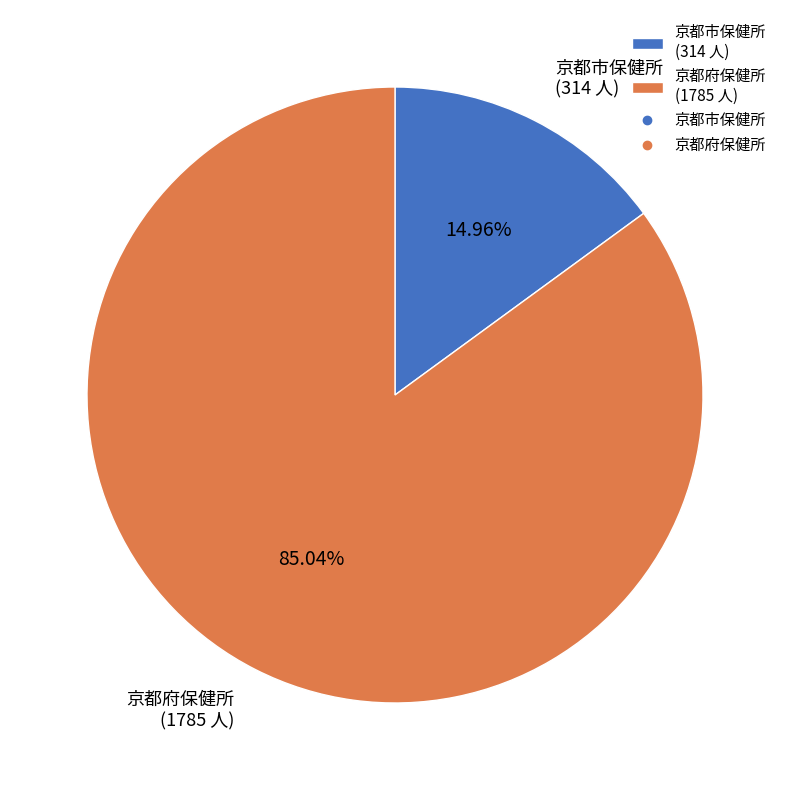

Does 京都府保健所 represent more than half of the total?

Yes